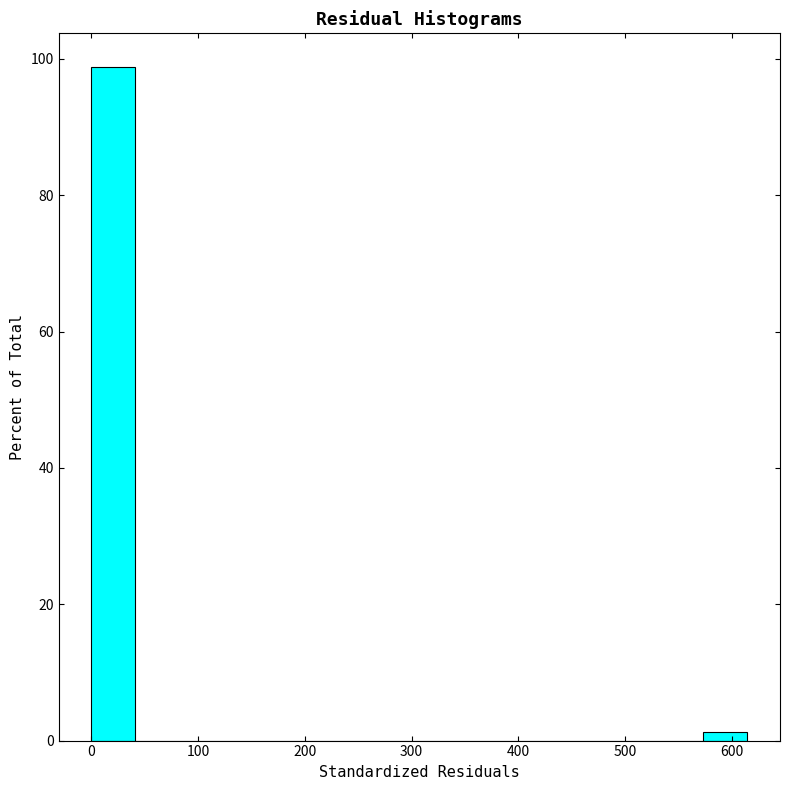

Reading left to right, list every bar in this chart as the range it spans on the x-axis followed by its height. Neither the bar edges nor the heights are printed on the chart, so give them approximately, as read against the axes.

0 to 40: 98
40 to 80: 0
80 to 120: 0
120 to 160: 0
160 to 200: 0
200 to 250: 0
250 to 290: 0
290 to 330: 0
330 to 370: 0
370 to 410: 0
410 to 450: 0
450 to 490: 0
490 to 530: 0
530 to 570: 0
570 to 610: under 2